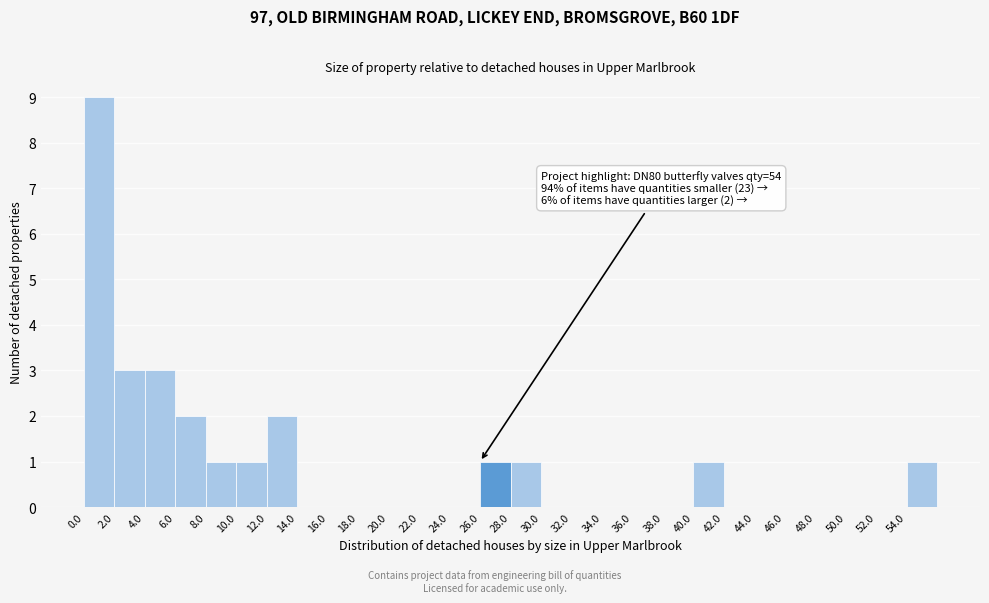

Which range on the x-axis has the tallest bar?

0 to 2